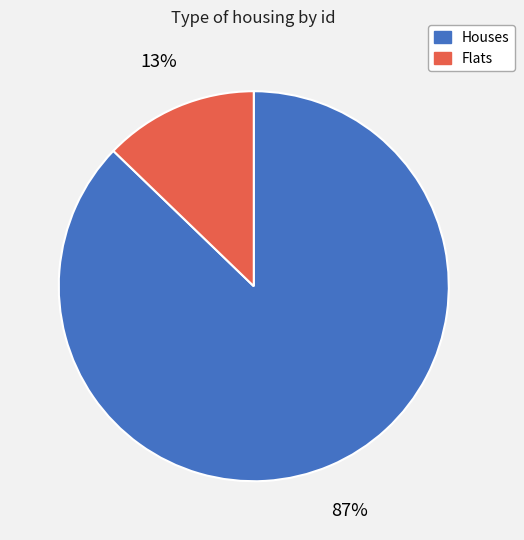

The Houses slice represents 93% of the pie. True or false?

False